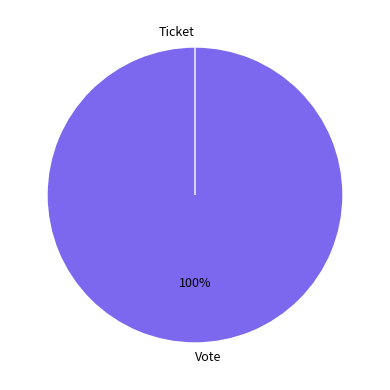

True or false: Ticket accounts for 0% of the total.

True